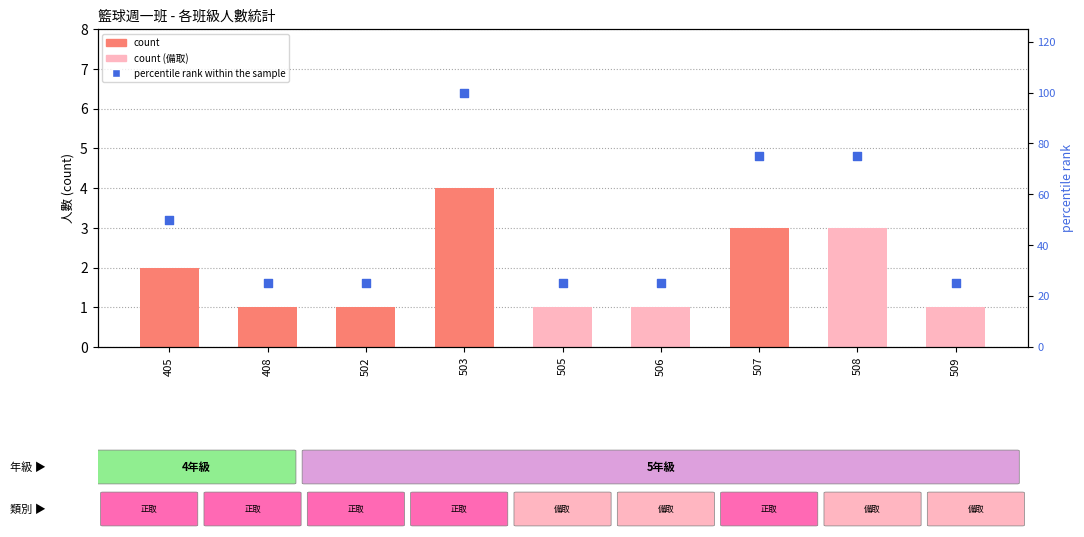

Which series has the largest total across all categories?

percentile rank within the sample